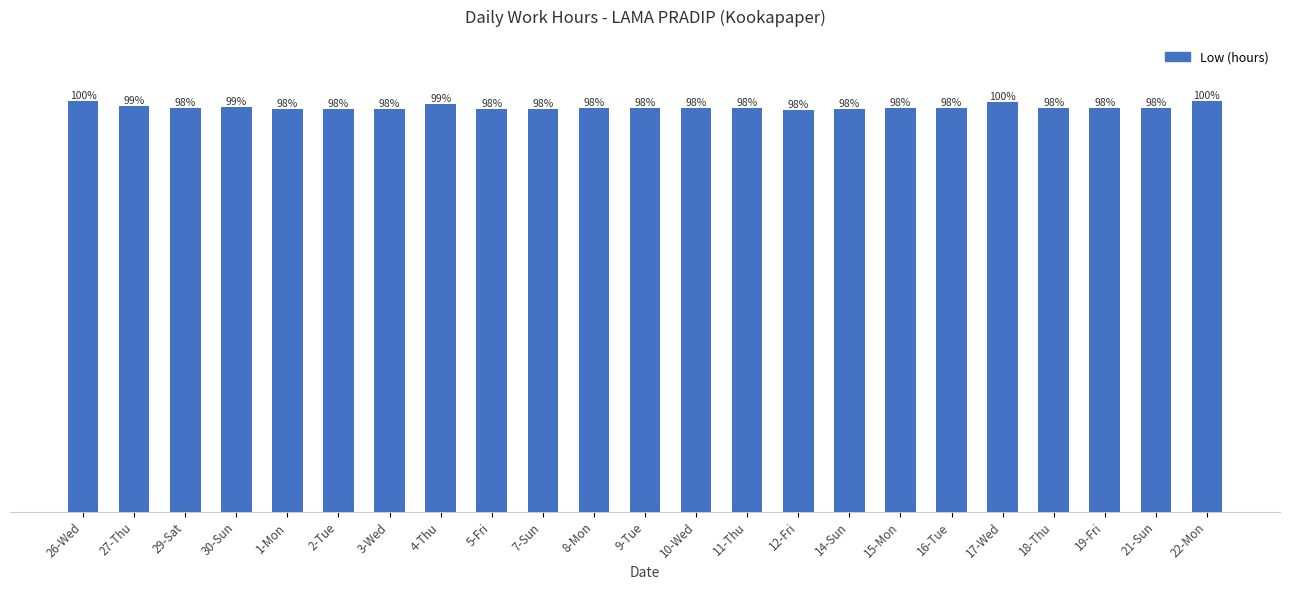

Between 1-Mon and 11-Thu, which is larger?

11-Thu